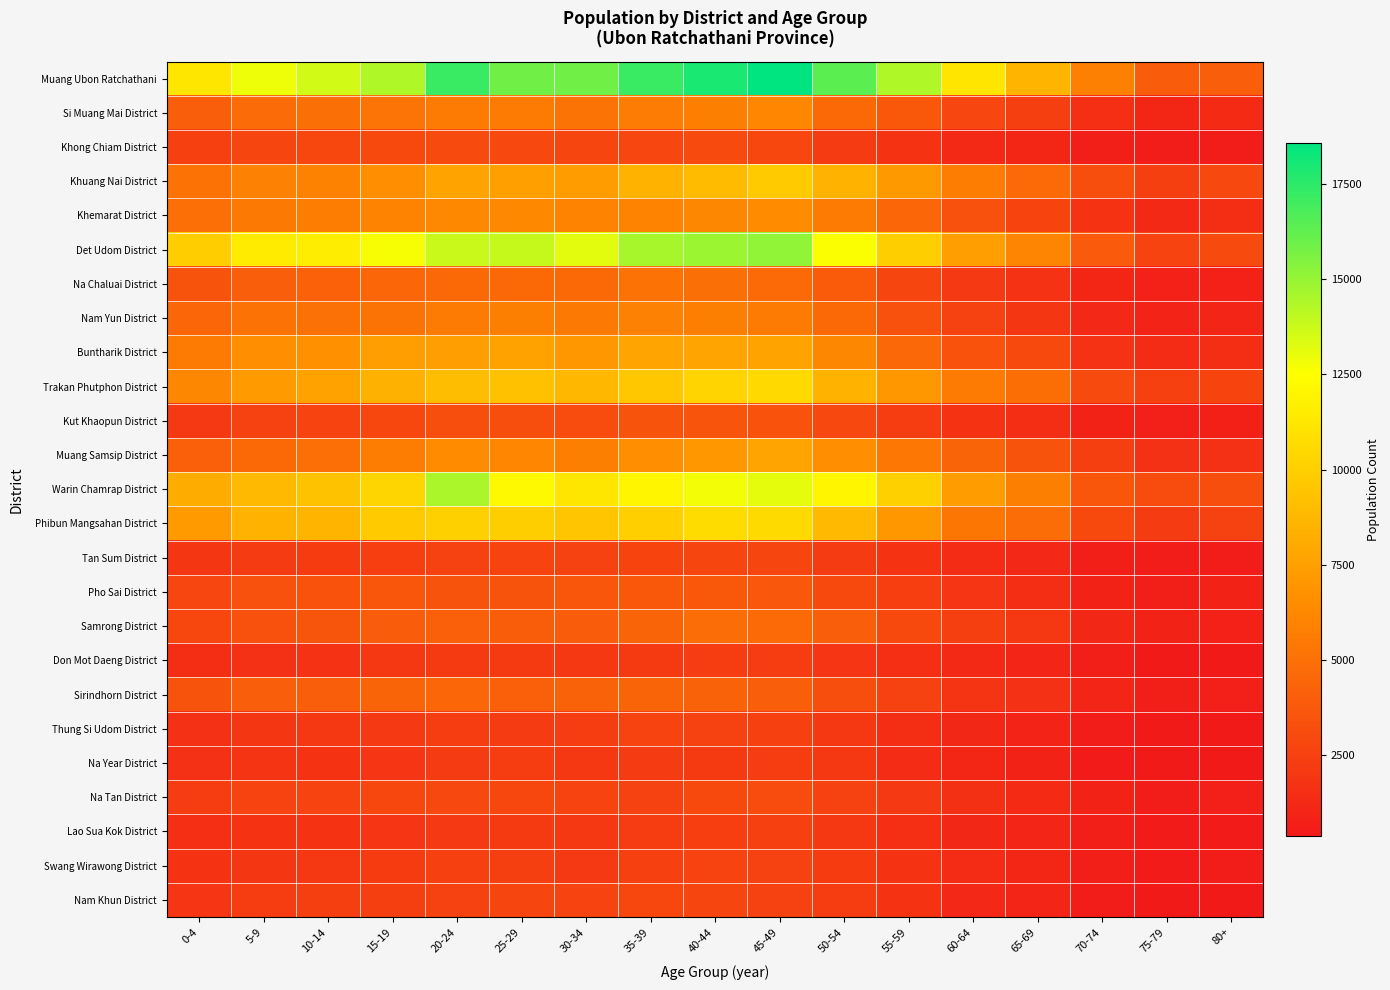

Reading left to right, what are all the values shown in this chart?

Muang Ubon Ratchathani: 0-4=11252	5-9=12923	10-14=13588	15-19=14382	20-24=17211	25-29=15887	30-34=15897	35-39=17199	40-44=17960	45-49=18581	50-54=16386	55-59=14421	60-64=11186	65-69=8635	70-74=5825	75-79=3940	80+=4031
Si Muang Mai District: 0-4=4029	5-9=4736	10-14=4991	15-19=5210	20-24=5538	25-29=5516	30-34=5153	35-39=5636	40-44=5790	45-49=6151	50-54=4626	55-59=3699	60-64=2793	65-69=2402	70-74=1543	75-79=1094	80+=1307
Khong Chiam District: 0-4=2449	5-9=2766	10-14=2818	15-19=2942	20-24=2997	25-29=2887	30-34=2721	35-39=2787	40-44=2986	45-49=2842	50-54=2179	55-59=1773	60-64=1262	65-69=1105	70-74=735	75-79=577	80+=616
Khuang Nai District: 0-4=5098	5-9=5915	10-14=5935	15-19=6564	20-24=7679	25-29=7489	30-34=7322	35-39=8498	40-44=8967	45-49=9793	50-54=8493	55-59=7153	60-64=5657	65-69=4670	70-74=3225	75-79=2379	80+=2895
Khemarat District: 0-4=4949	5-9=5451	10-14=5687	15-19=5967	20-24=6292	25-29=6312	30-34=5991	35-39=5992	40-44=6244	45-49=6471	50-54=5587	55-59=4458	60-64=3337	65-69=2676	70-74=1746	75-79=1265	80+=1514
Det Udom District: 0-4=9896	5-9=11443	10-14=11613	15-19=12714	20-24=13808	25-29=13880	30-34=13158	35-39=14594	40-44=14885	45-49=15064	50-54=12592	55-59=9927	60-64=7405	65-69=6097	70-74=3807	75-79=2652	80+=2994
Na Chaluai District: 0-4=3445	5-9=4054	10-14=4219	15-19=4459	20-24=4626	25-29=4645	30-34=4629	35-39=5103	40-44=4987	45-49=4677	50-54=3882	55-59=2726	60-64=2129	65-69=1706	70-74=1084	75-79=828	80+=843
Nam Yun District: 0-4=4467	5-9=5104	10-14=5071	15-19=5138	20-24=5590	25-29=5819	30-34=5455	35-39=5927	40-44=5820	45-49=5506	50-54=4629	55-59=3356	60-64=2492	65-69=1941	70-74=1176	75-79=931	80+=1033
Buntharik District: 0-4=5563	5-9=6634	10-14=6654	15-19=7428	20-24=7434	25-29=7612	30-34=7124	35-39=7771	40-44=7777	45-49=7706	50-54=6234	55-59=4605	60-64=3426	65-69=2914	70-74=1727	75-79=1341	80+=1470
Trakan Phutphon District: 0-4=6212	5-9=7262	10-14=7646	15-19=8425	20-24=9050	25-29=9264	30-34=8773	35-39=9610	40-44=10264	45-49=10529	50-54=8552	55-59=7099	60-64=5553	65-69=4898	70-74=3001	75-79=2482	80+=2686
Kut Khaopun District: 0-4=2123	5-9=2564	10-14=2653	15-19=2819	20-24=3199	25-29=3166	30-34=3082	35-39=3467	40-44=3505	45-49=3414	50-54=2902	55-59=2279	60-64=1753	65-69=1487	70-74=896	75-79=748	80+=782
Muang Samsip District: 0-4=4085	5-9=4642	10-14=4931	15-19=5654	20-24=6402	25-29=6160	30-34=5814	35-39=6587	40-44=7106	45-49=7714	50-54=6548	55-59=5347	60-64=4338	65-69=3461	70-74=2425	75-79=1691	80+=1688
Warin Chamrap District: 0-4=8165	5-9=8871	10-14=9334	15-19=10325	20-24=14497	25-29=12215	30-34=11221	35-39=12011	40-44=12813	45-49=13112	50-54=12038	55-59=10082	60-64=7388	65-69=5802	70-74=3651	75-79=3066	80+=3228
Phibun Mangsahan District: 0-4=7230	5-9=8463	10-14=8627	15-19=9728	20-24=10048	25-29=9937	30-34=9525	35-39=10005	40-44=10721	45-49=10614	50-54=8839	55-59=7098	60-64=5305	65-69=4821	70-74=2917	75-79=2176	80+=2489
Tan Sum District: 0-4=1944	5-9=2168	10-14=2210	15-19=2373	20-24=2557	25-29=2604	30-34=2546	35-39=2680	40-44=2714	45-49=2726	50-54=2171	55-59=1802	60-64=1315	65-69=1204	70-74=730	75-79=536	80+=601
Pho Sai District: 0-4=2791	5-9=3367	10-14=3382	15-19=3641	20-24=3453	25-29=3475	30-34=3636	35-39=3711	40-44=3729	45-49=3670	50-54=2923	55-59=2377	60-64=1849	65-69=1499	70-74=906	75-79=642	80+=850
Samrong District: 0-4=2821	5-9=3322	10-14=3563	15-19=3947	20-24=4166	25-29=4001	30-34=3939	35-39=4359	40-44=4805	45-49=4677	50-54=4041	55-59=2935	60-64=2409	65-69=1992	70-74=1138	75-79=887	80+=839
Don Mot Daeng District: 0-4=1481	5-9=1652	10-14=1706	15-19=1958	20-24=2139	25-29=2139	30-34=1980	35-39=2131	40-44=2277	45-49=2323	50-54=1909	55-59=1534	60-64=1249	65-69=1054	70-74=651	75-79=485	80+=475
Sirindhorn District: 0-4=3454	5-9=4078	10-14=4031	15-19=4352	20-24=4441	25-29=4125	30-34=4232	35-39=4338	40-44=4263	45-49=4058	50-54=3183	55-59=2530	60-64=1818	65-69=1662	70-74=1044	75-79=659	80+=778
Thung Si Udom District: 0-4=1669	5-9=1916	10-14=2011	15-19=2073	20-24=2305	25-29=2167	30-34=2241	35-39=2620	40-44=2497	45-49=2460	50-54=2030	55-59=1500	60-64=1167	65-69=929	70-74=597	75-79=388	80+=444
Na Year District: 0-4=1699	5-9=1842	10-14=1762	15-19=1873	20-24=2167	25-29=2291	30-34=2036	35-39=2193	40-44=2147	45-49=2257	50-54=1979	55-59=1418	60-64=1091	65-69=852	70-74=500	75-79=421	80+=460
Na Tan District: 0-4=2241	5-9=2602	10-14=2620	15-19=2825	20-24=2890	25-29=2821	30-34=2654	35-39=2559	40-44=2919	45-49=3123	50-54=2567	55-59=2089	60-64=1606	65-69=1309	70-74=885	75-79=608	80+=749
Lao Sua Kok District: 0-4=1572	5-9=1769	10-14=1771	15-19=1875	20-24=2121	25-29=2139	30-34=1991	35-39=2303	40-44=2371	45-49=2477	50-54=1955	55-59=1540	60-64=1142	65-69=1043	70-74=649	75-79=516	80+=529
Swang Wirawong District: 0-4=1748	5-9=1927	10-14=2025	15-19=2228	20-24=2457	25-29=2381	30-34=2110	35-39=2469	40-44=2647	45-49=2559	50-54=2219	55-59=1762	60-64=1408	65-69=1087	70-74=686	75-79=517	80+=574
Nam Khun District: 0-4=1901	5-9=2318	10-14=2390	15-19=2386	20-24=2499	25-29=2755	30-34=2643	35-39=2840	40-44=2756	45-49=2589	50-54=2246	55-59=1750	60-64=1238	65-69=1030	70-74=586	75-79=469	80+=482